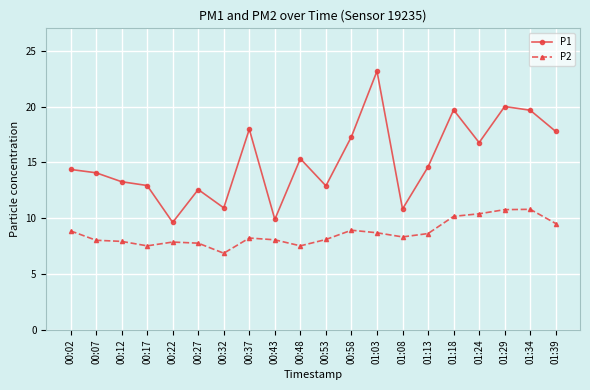

What is the label of the 7th point from the left?

00:32